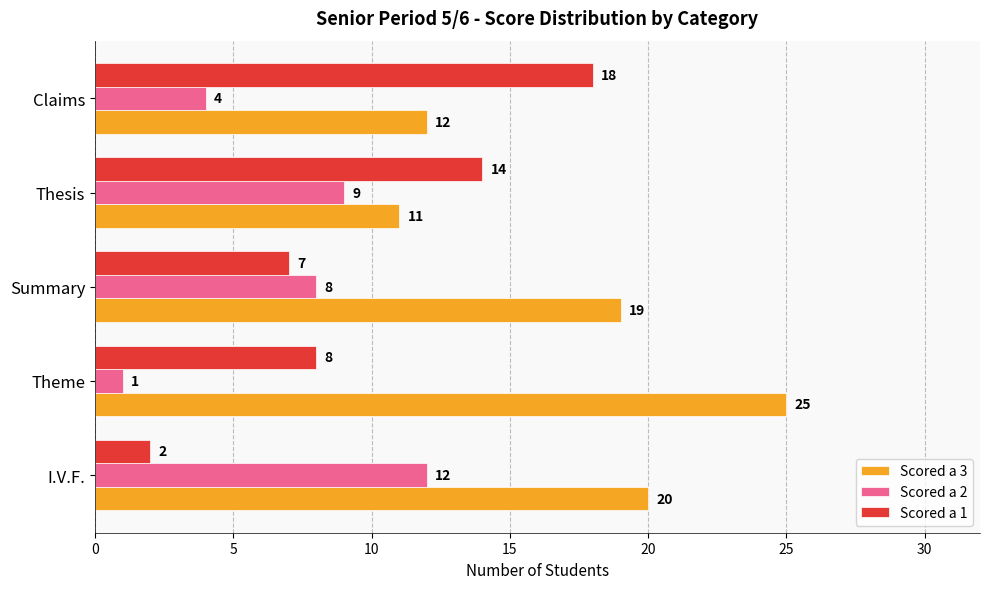

What is the highest value of the Scored a 1 series?

18